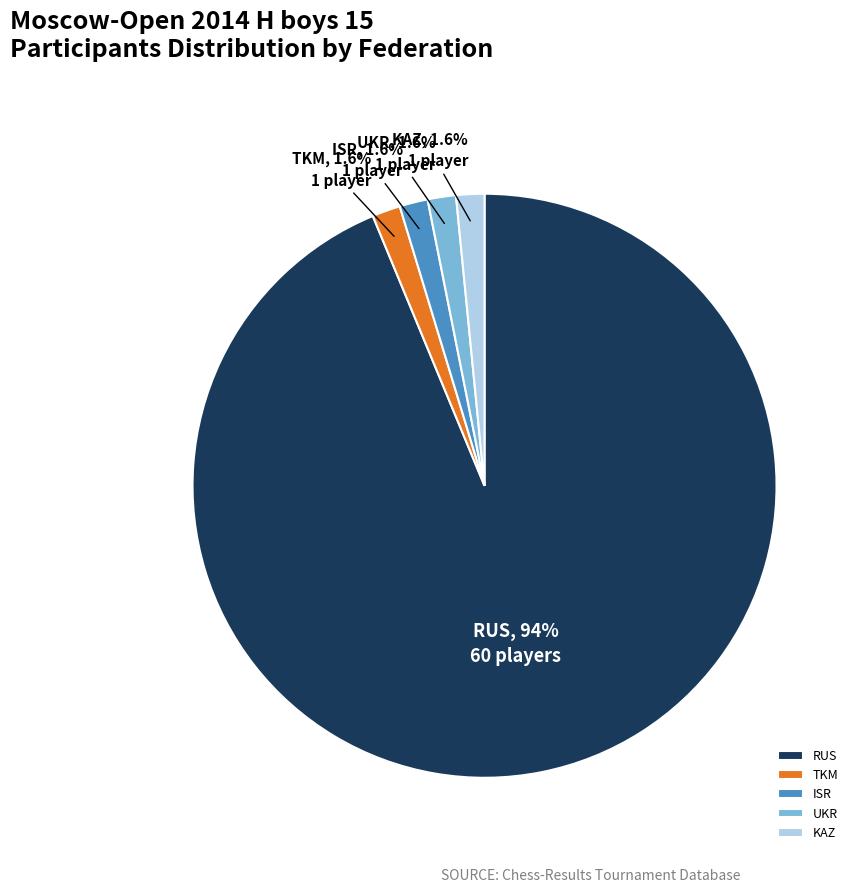

Is there any slice that represents more than half of the pie?

Yes